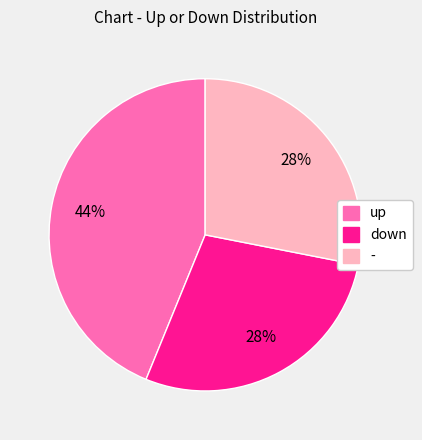

The up slice represents 51% of the pie. True or false?

False